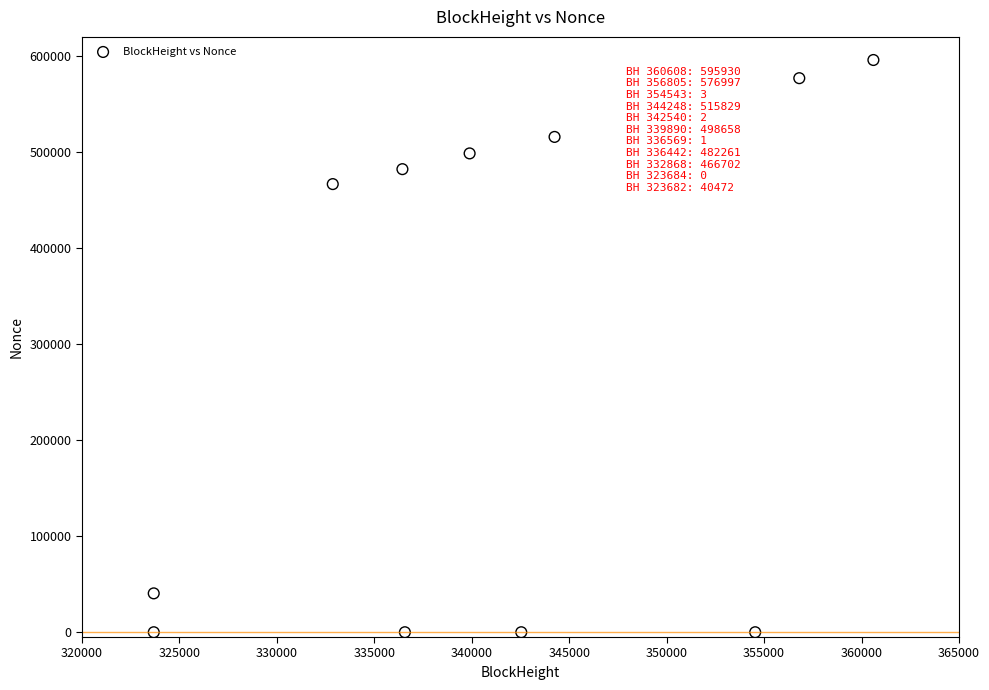

What Y value in the scatter plot is closest to 297965?

466702